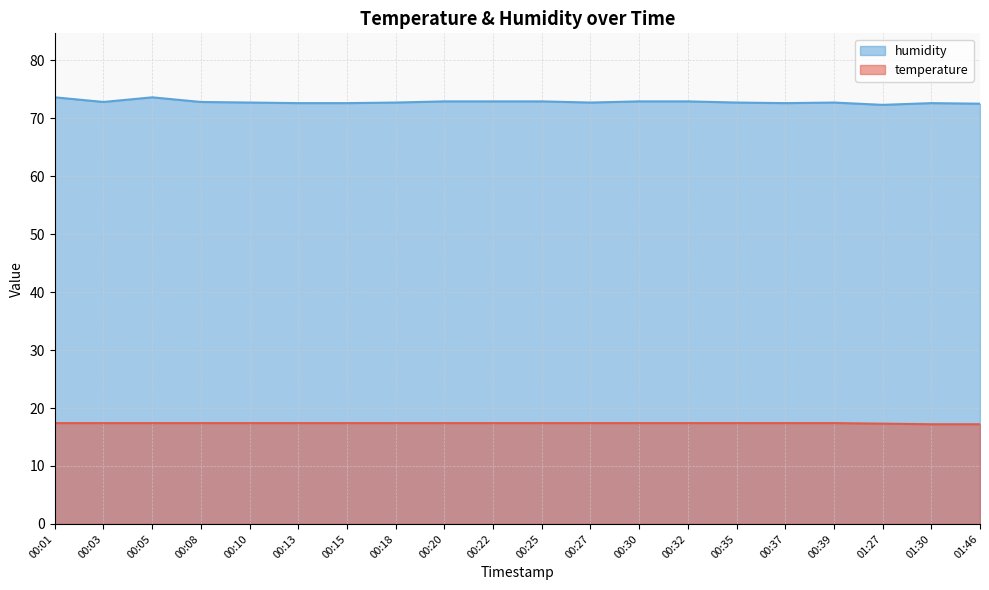

Read the humidity value at 00:18.

72.7